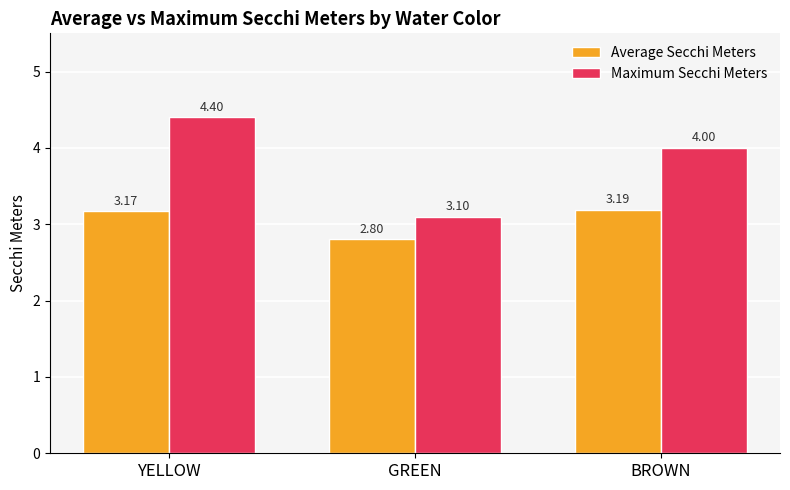

What are all the series names shown in the legend?

Average Secchi Meters, Maximum Secchi Meters